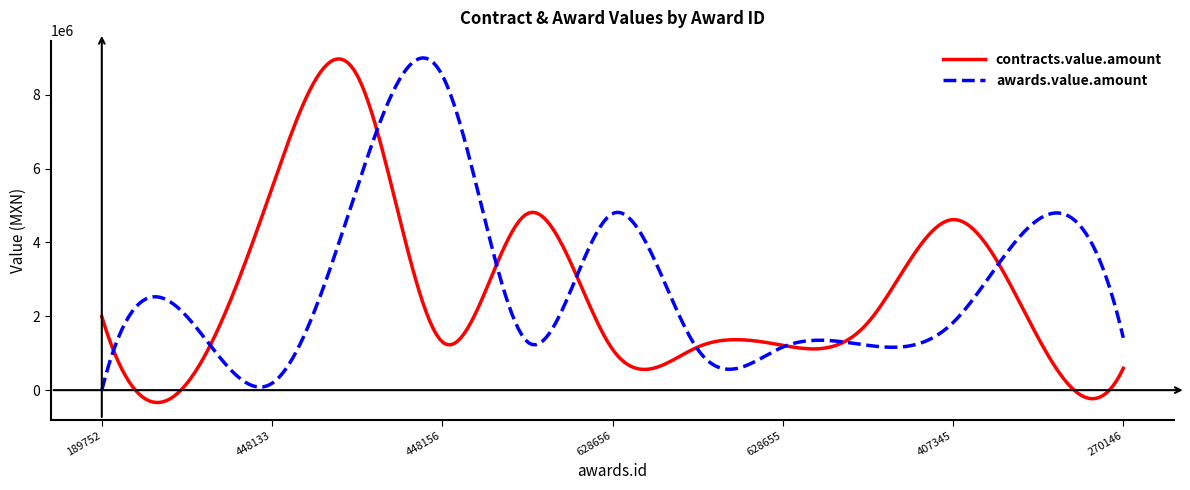

What is the greatest value displayed?

8997512.8